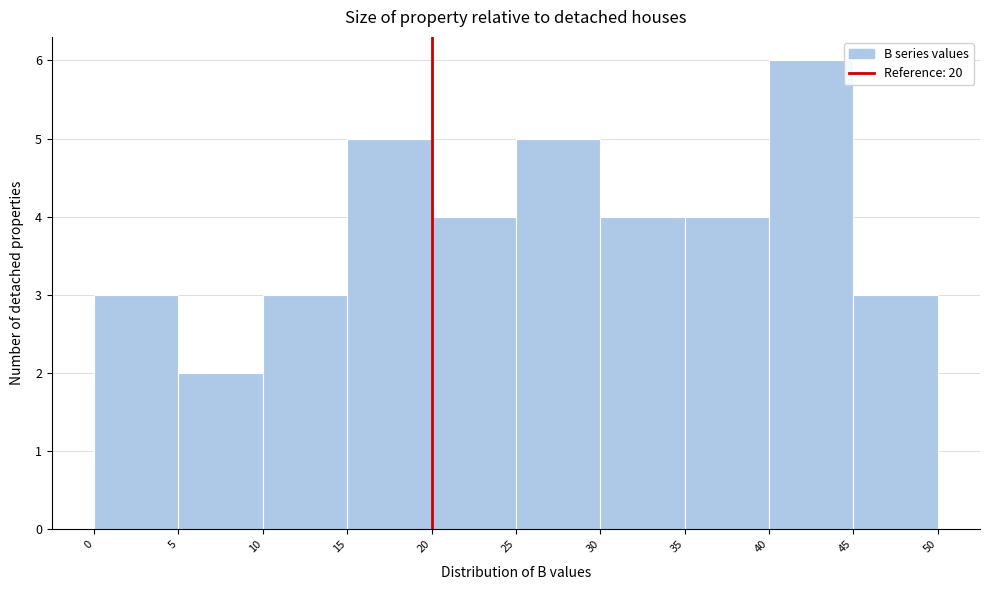

Reading left to right, transcribe this chart: for each bar, give the range it covers on the x-axis and its height. The values are not printed on the chart, so give them approximately, as read against the axis.

0 to 5: 3
5 to 10: 2
10 to 15: 3
15 to 20: 5
20 to 25: 4
25 to 30: 5
30 to 35: 4
35 to 40: 4
40 to 45: 6
45 to 50: 3